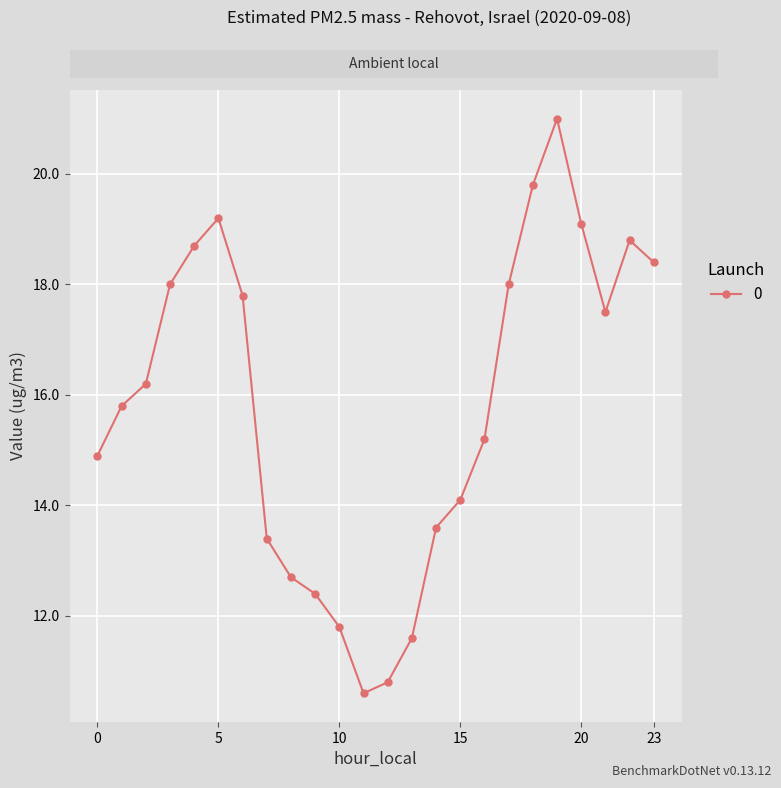

What is the value of the 12th point from the left?

10.6